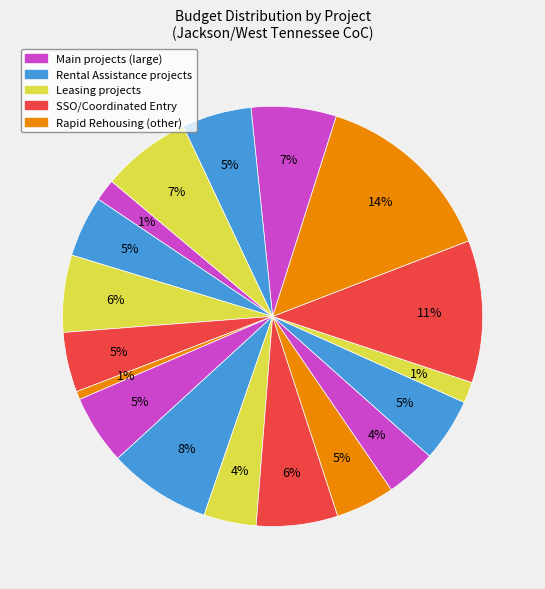

Is it true that Decatur County Rental Assistance is 1% of the pie?

False